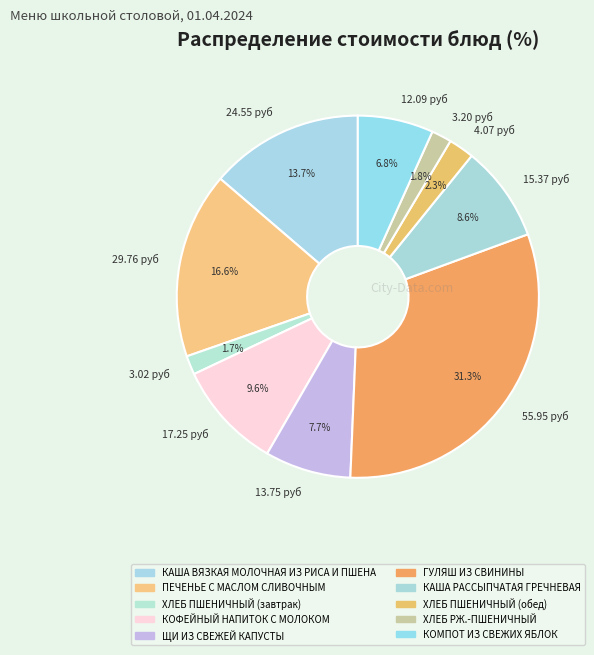

Which has a higher value, 3.02 руб or 4.07 руб?

4.07 руб